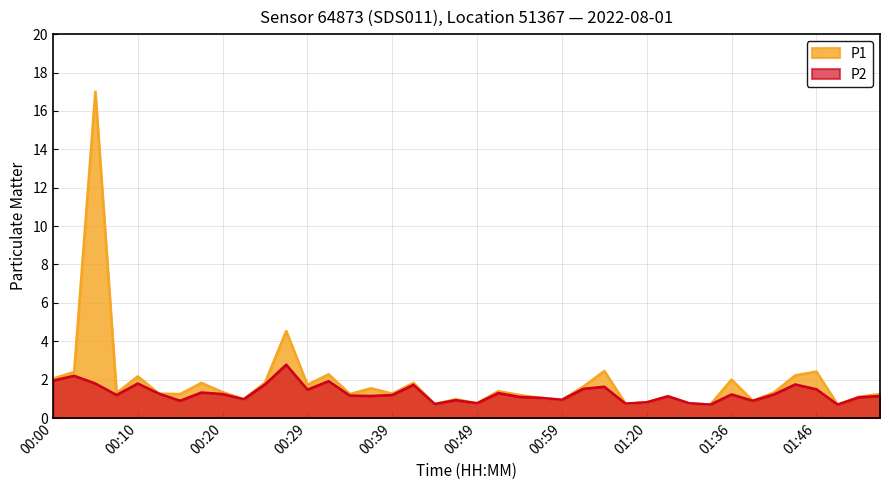

How many interior local peaks does the P1 series have?

13